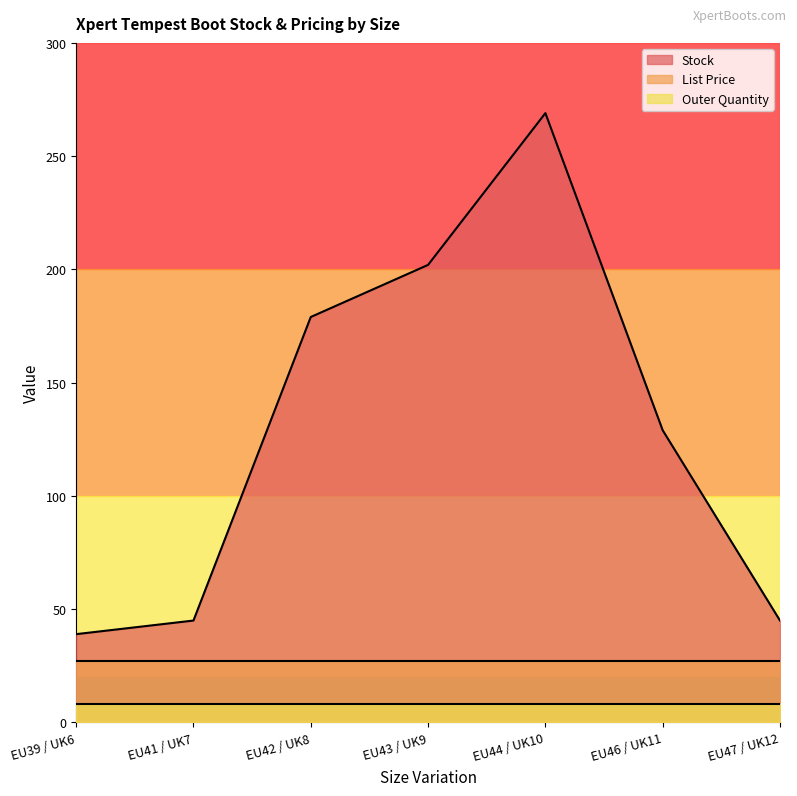

Which series has the largest total across all categories?

Stock